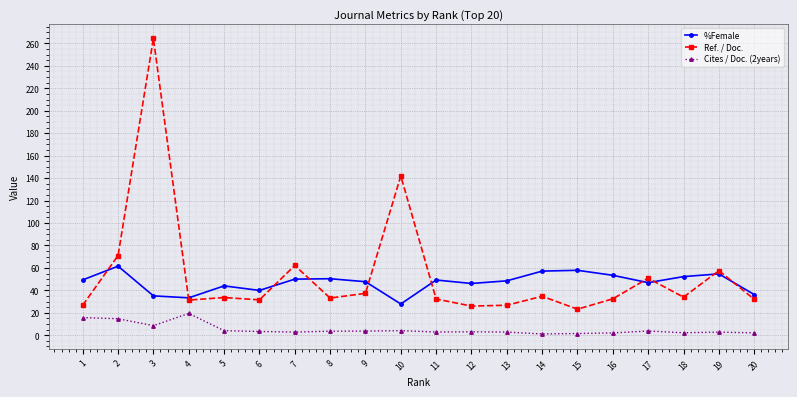

How many series are shown in this chart?

3